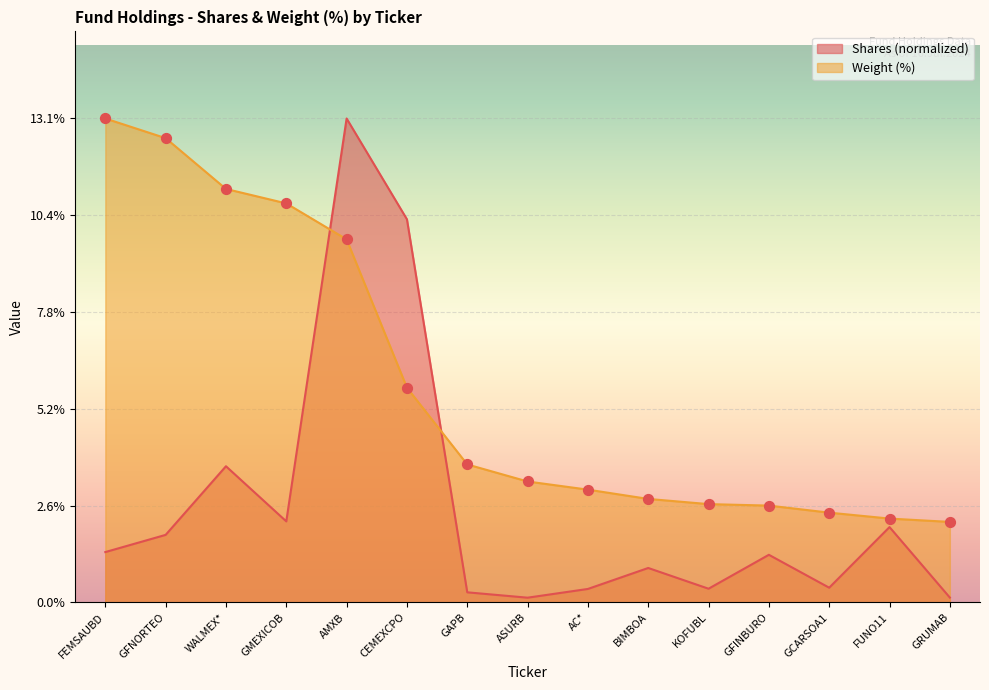

Is the value of Shares at ASURB greater than the value of Weight (%) at FEMSAUBD?

No